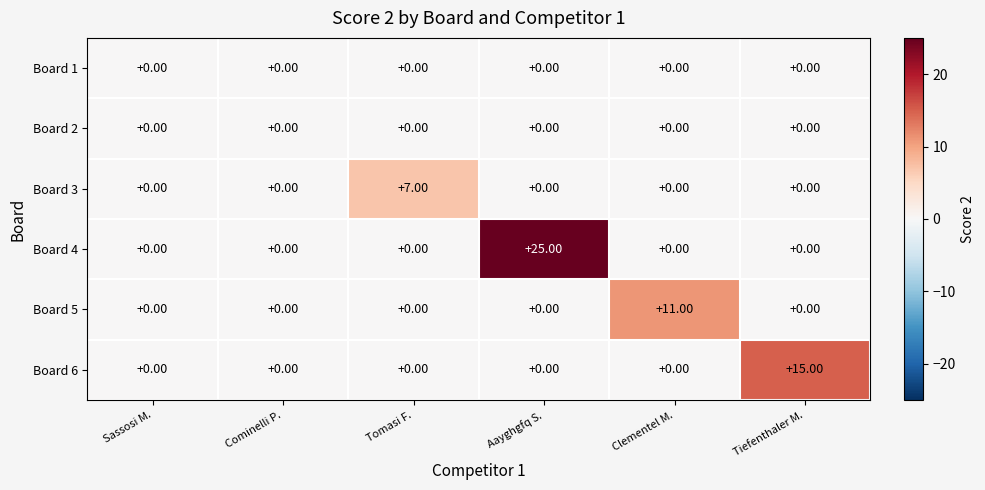

At which category is the sum across all series the highest?

Aayghgfq S.